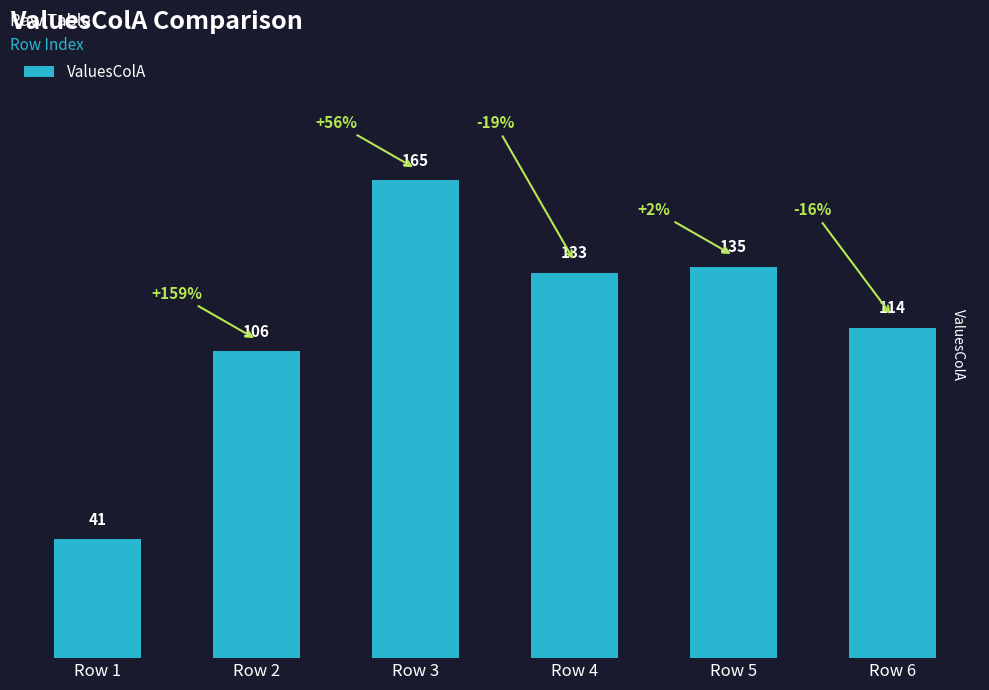

List the labels in order of value, smallest first.

Row 1, Row 2, Row 6, Row 4, Row 5, Row 3